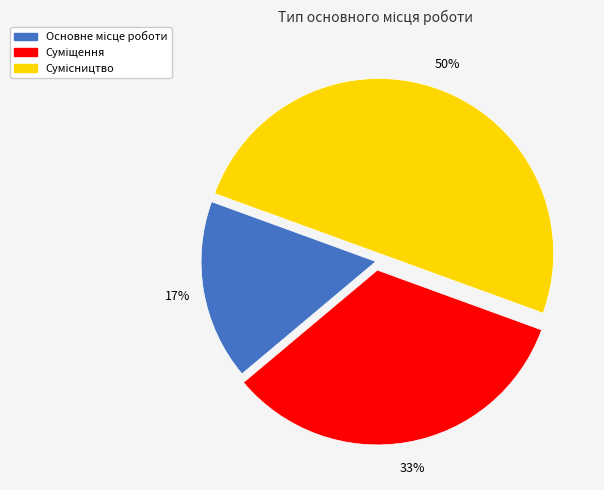

To the nearest percent, what is the difference between the largest and smallest slice percentages?

33%